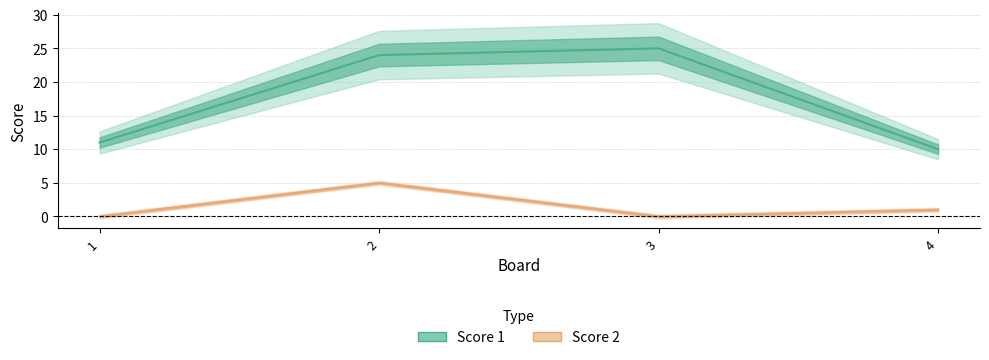

What are all the series names shown in the legend?

Score 1, Score 2